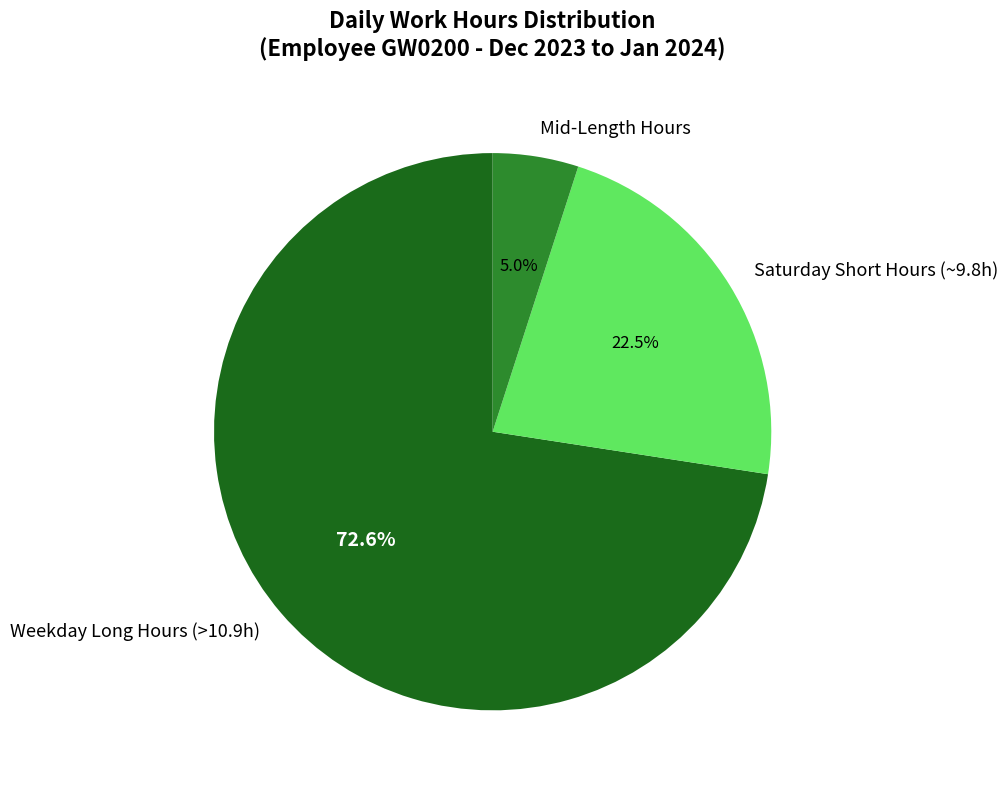

Which has a higher value, Mid-Length Hours or Weekday Long Hours (>10.9h)?

Weekday Long Hours (>10.9h)